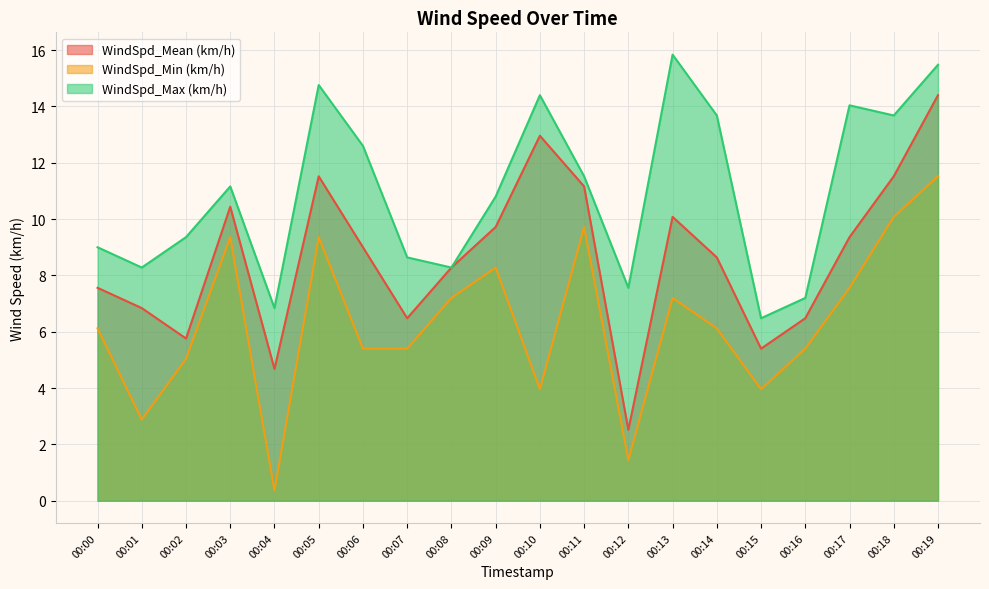

What is the value of the WindSpd_Mean (km/h) point at the 11th from the left?

13.0